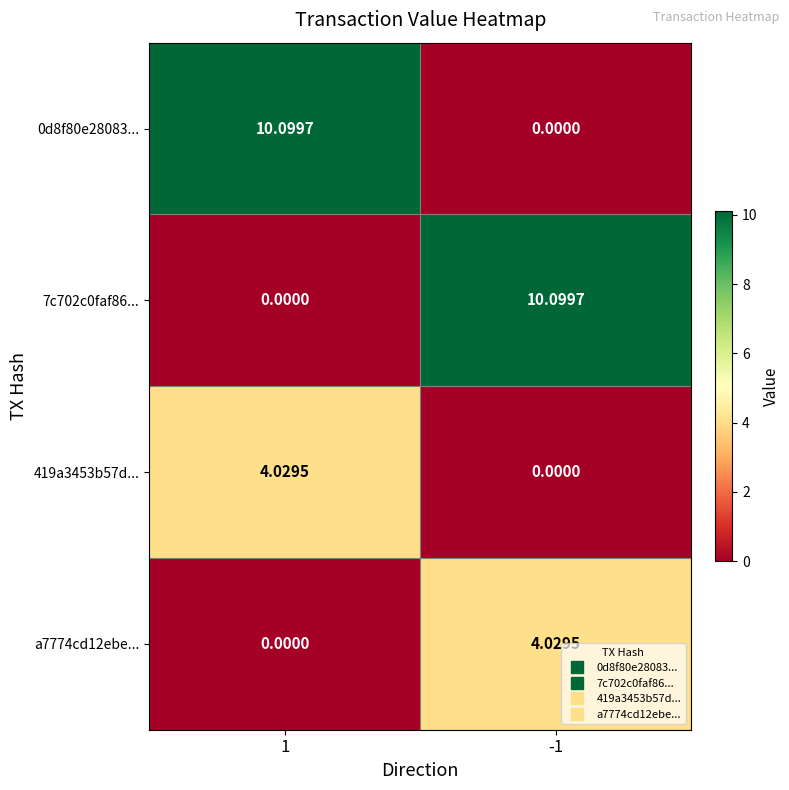

How many data points in a7774cd12ebe... are above 4?

1